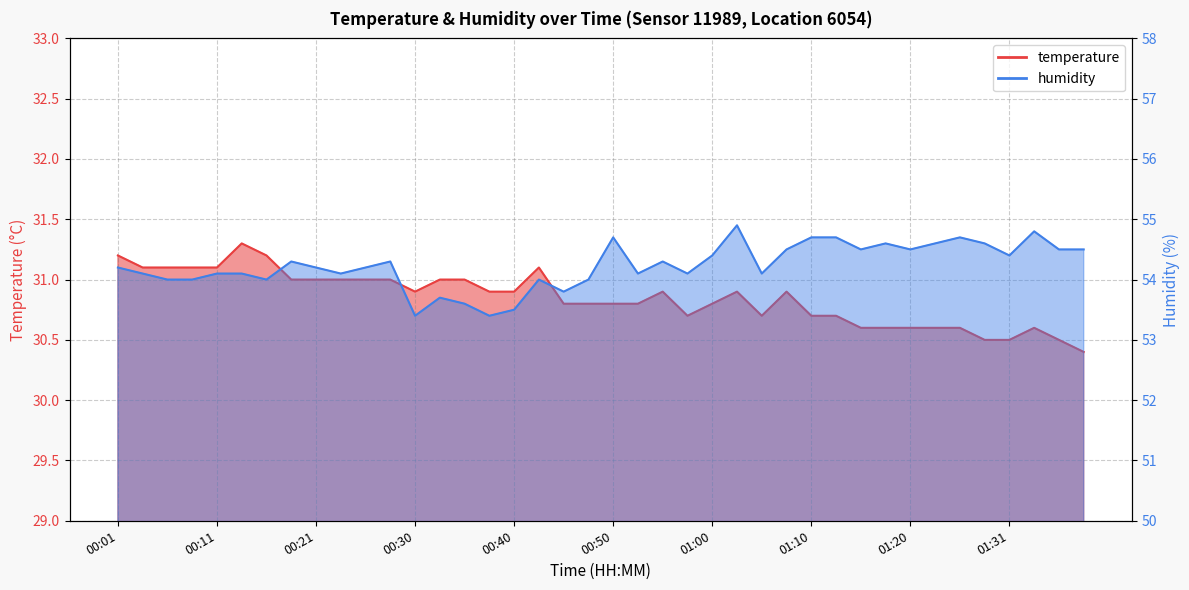

Is the value of temperature at 01:02 greater than the value of humidity at 00:52?

No